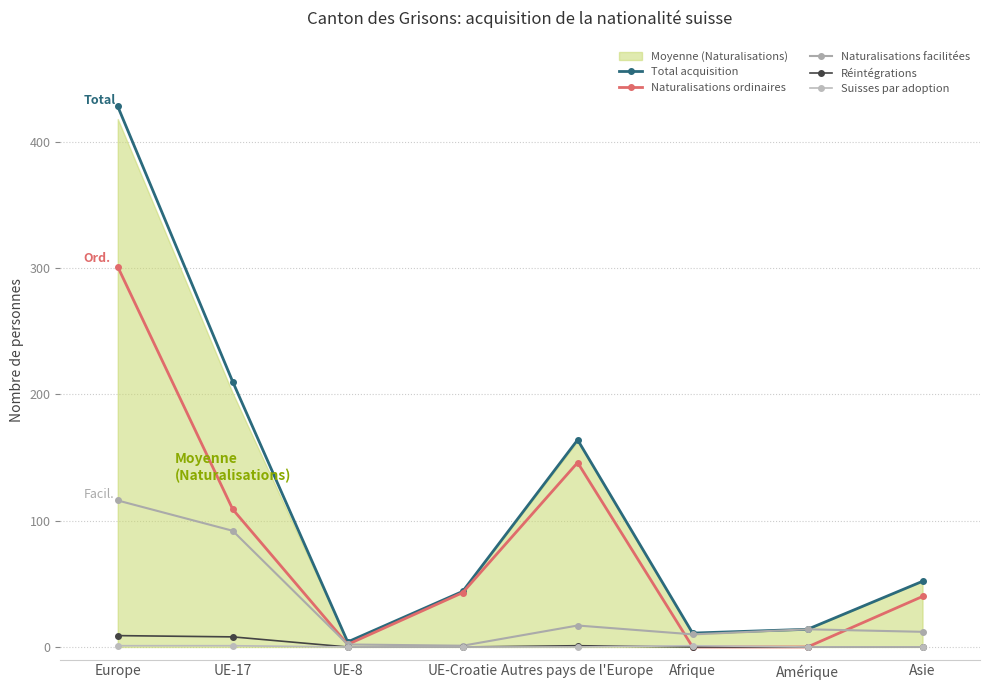

What is the spread (max minus min) of values at Autres pays de l'Europe?

164